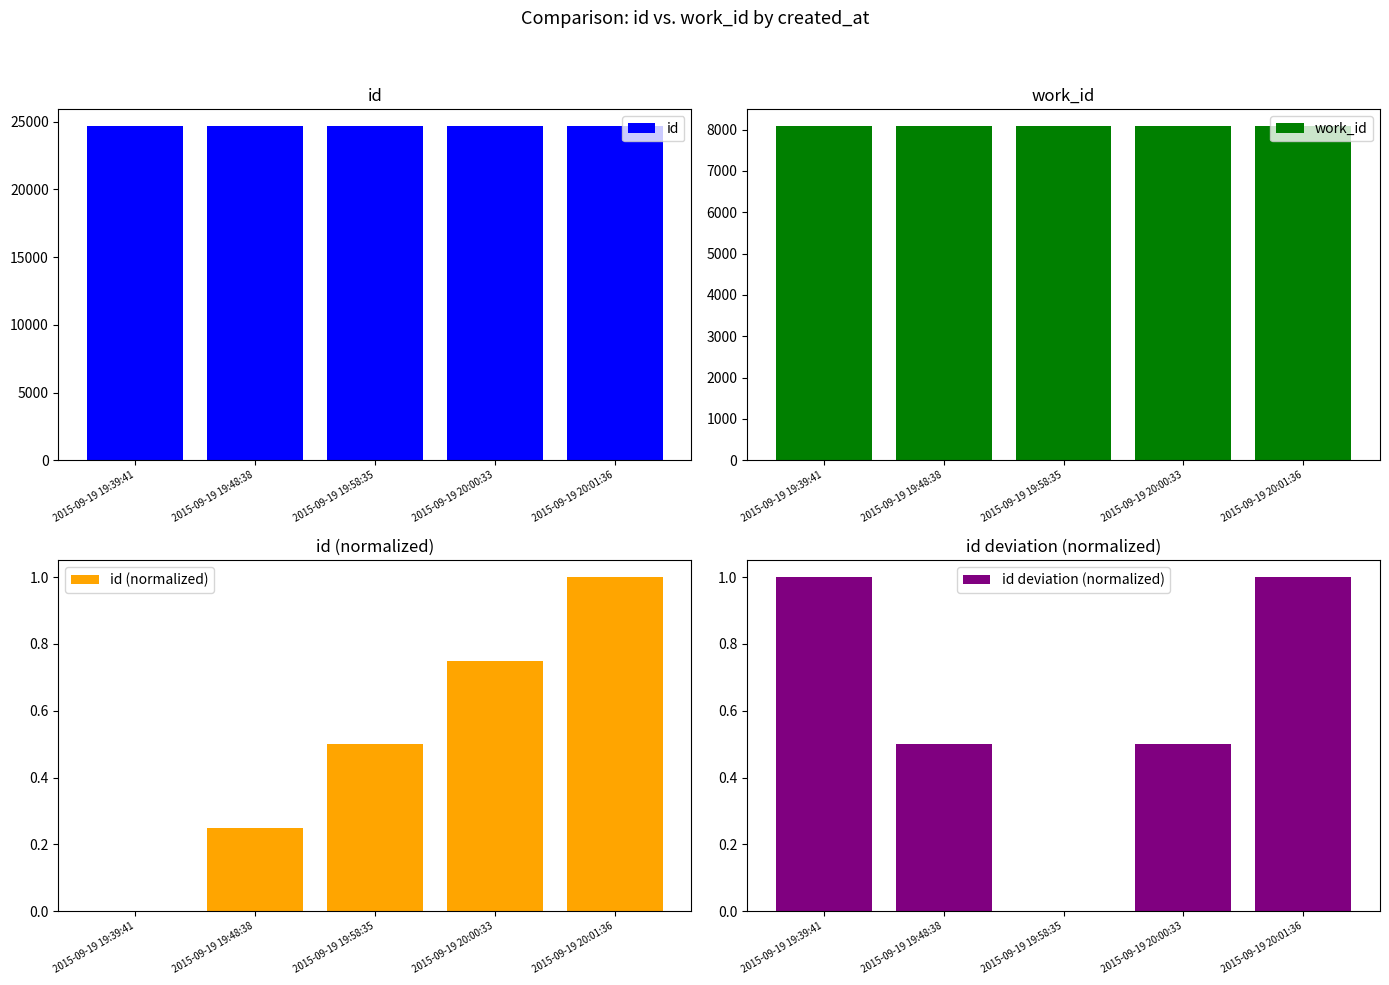

List the series in order of their peak value, highest first.

id, work_id, id (normalized), id deviation (normalized)